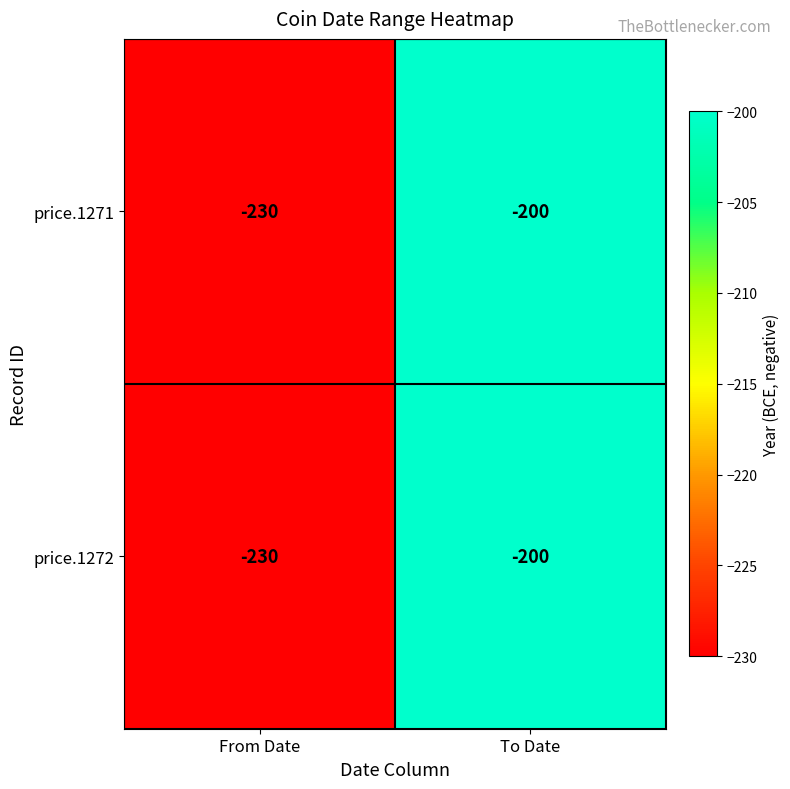

List the labels in order of price.1271 value, smallest first.

From Date, To Date